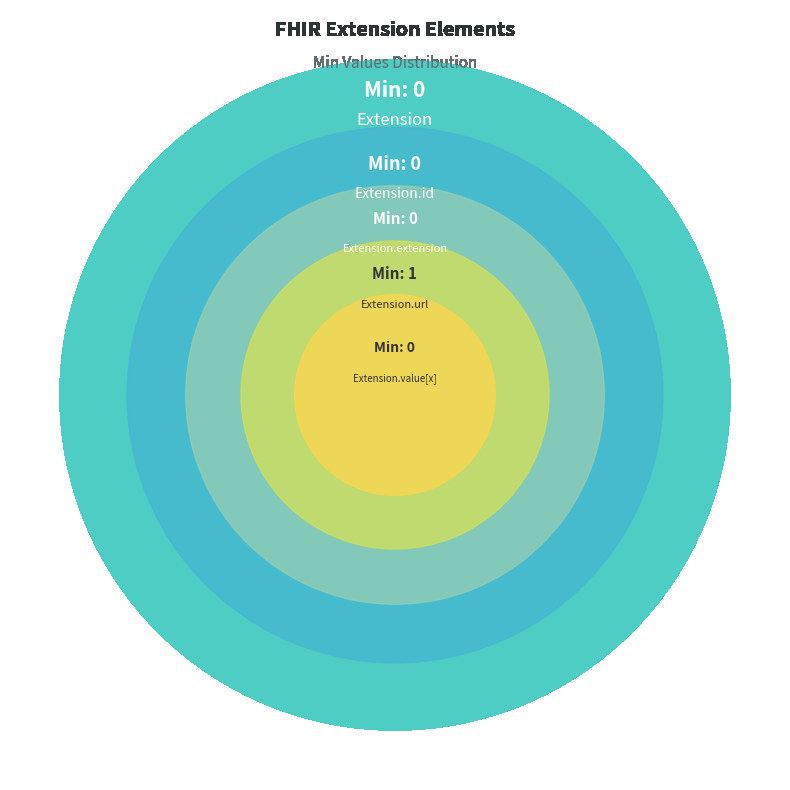

Does Extension.extension account for over 50% of the chart?

No